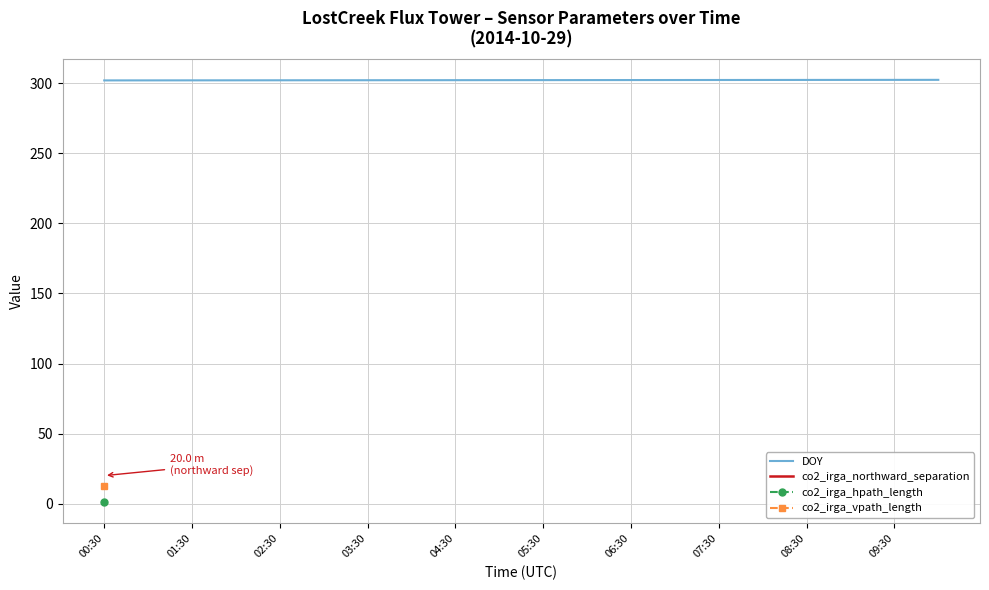

How many lines are shown in the chart?

1